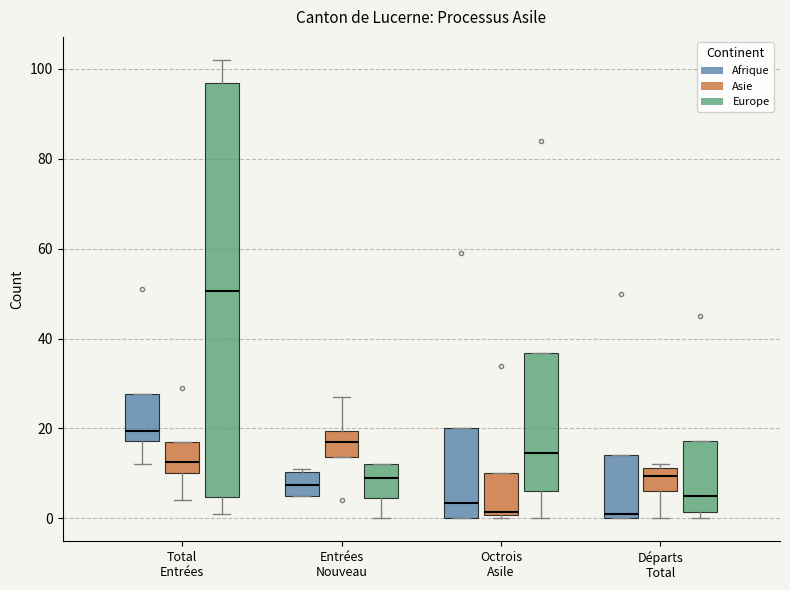

Where does the median line of the box for Total Entrées (Europe) sit on the y-axis? The values are not printed on the chart, so give them approximately, as read against the axis.

50